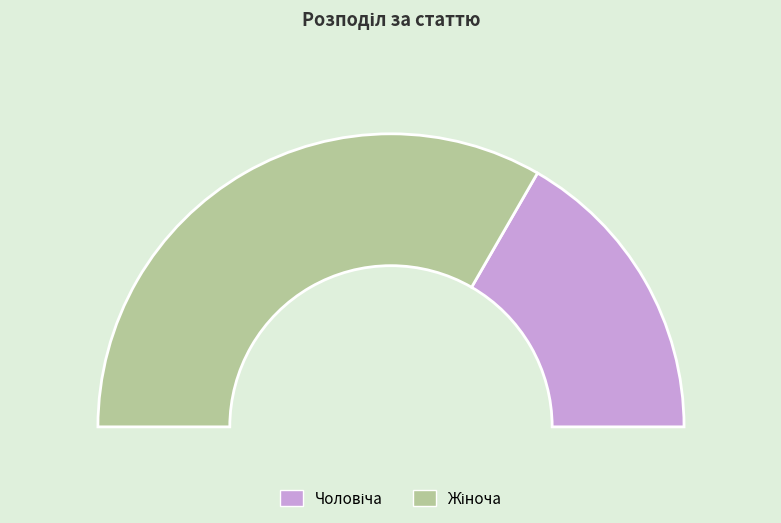

Is it true that Чоловіча is 23% of the pie?

False